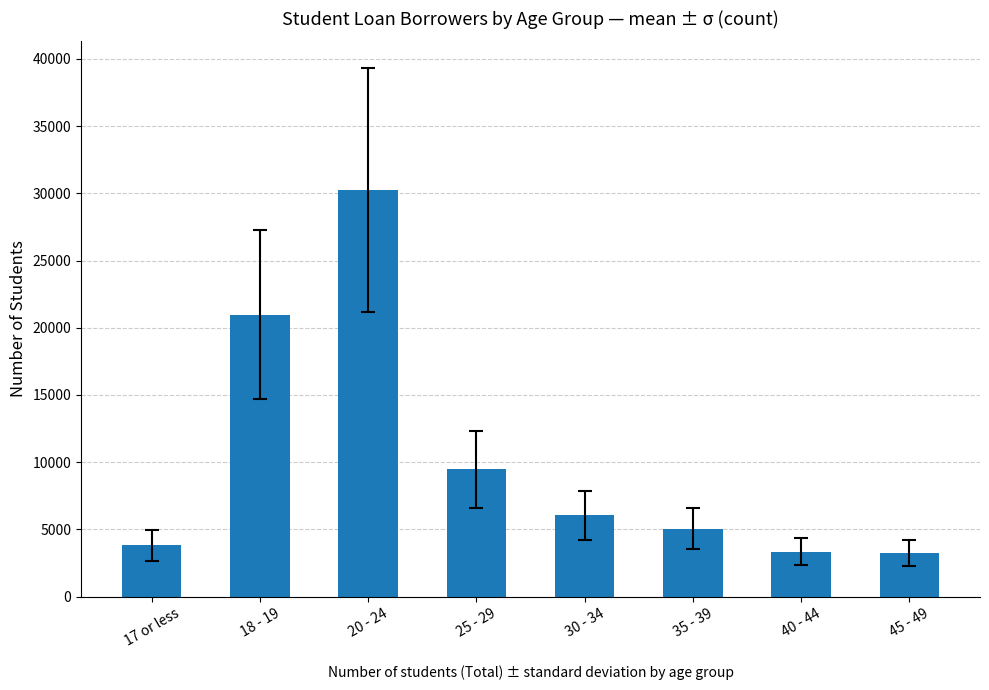

What is the maximum value shown in the chart?

30258